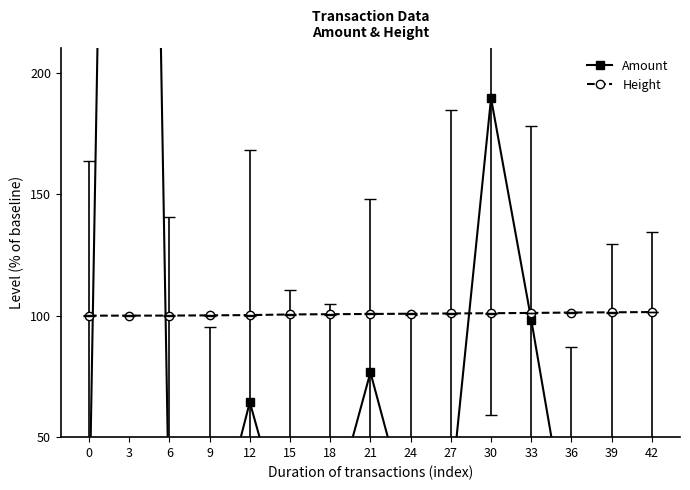

List the series in order of their peak value, lowest first.

Height, Amount